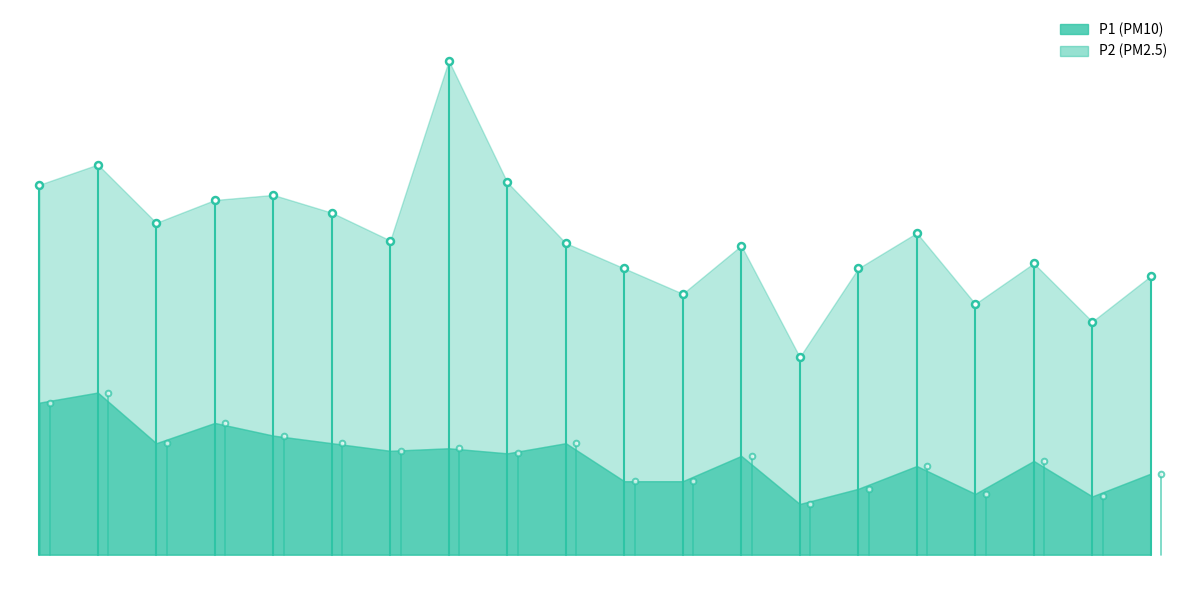

Count the number of categories in the chart.

20